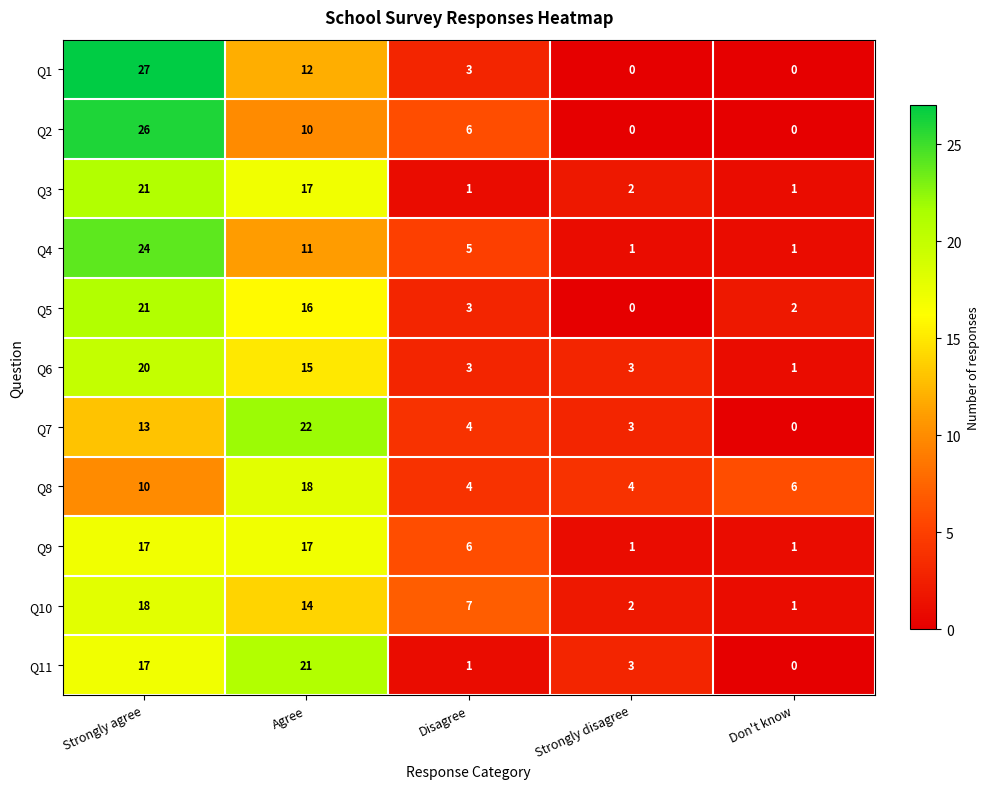

How many series are shown in this chart?

11